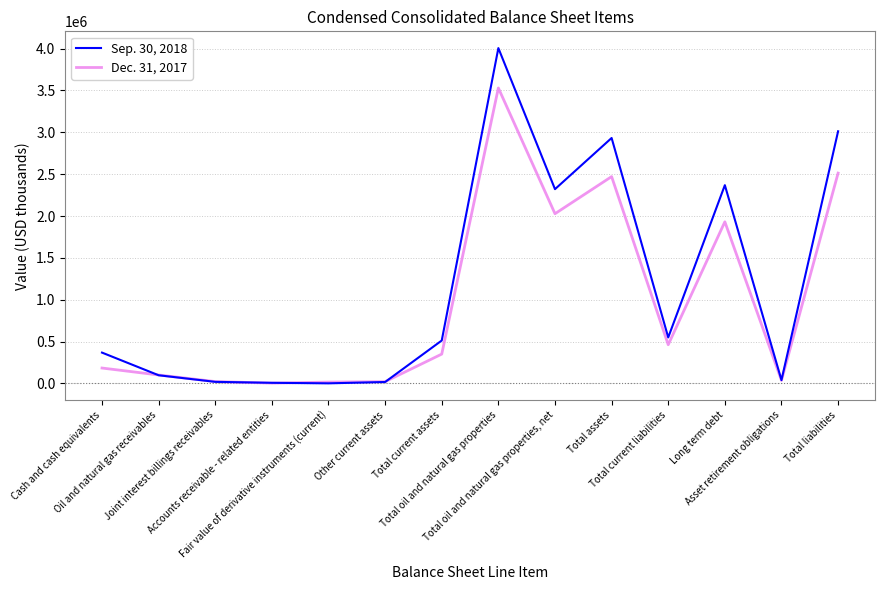

True or false: Sep. 30, 2018 has a value of 2320722 at Total oil and natural gas properties, net.

True